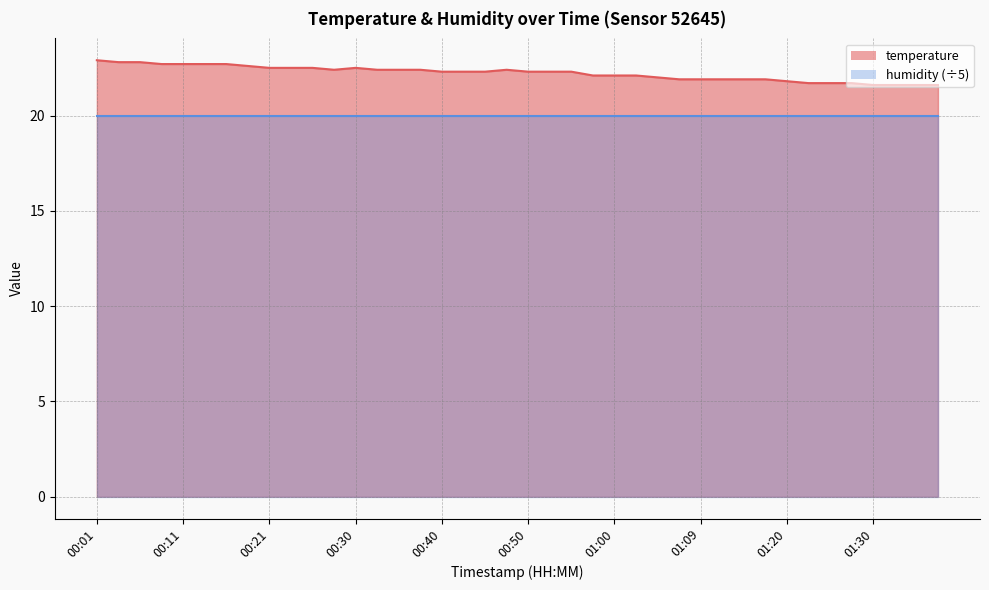

How many interior local valleys (lower than both neighbors) does the data have?

1